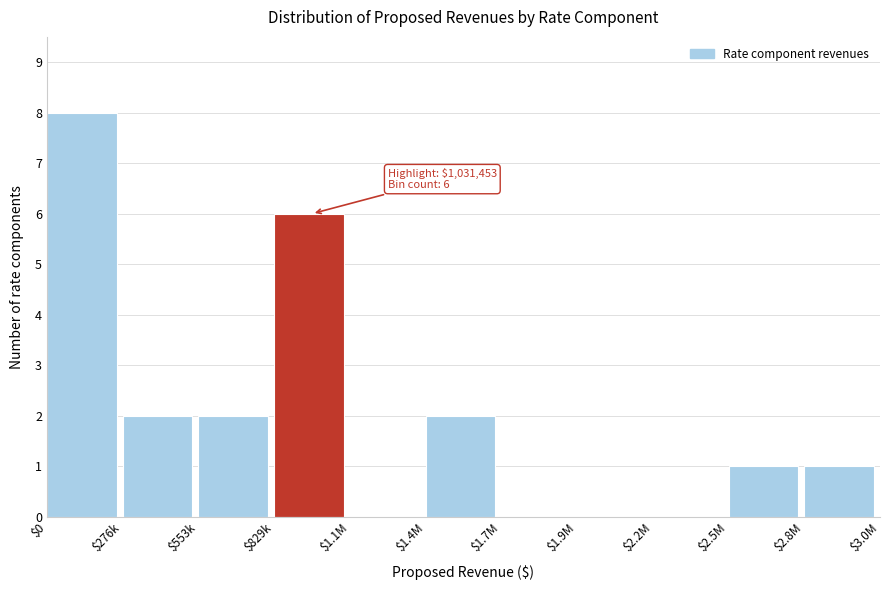

What is the greatest value displayed?

8